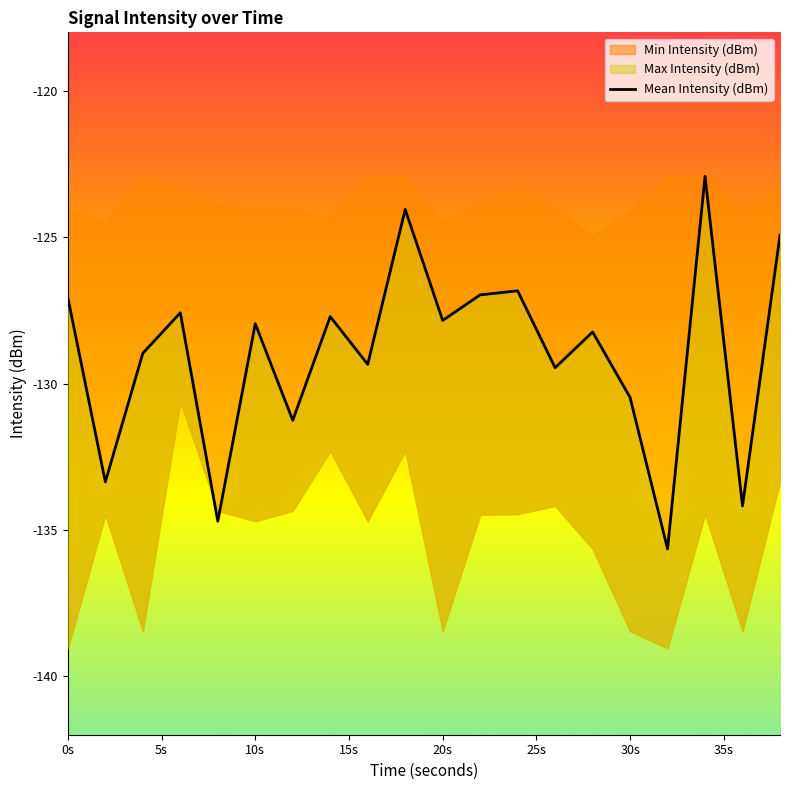

Does the chart have visible grid lines?

No